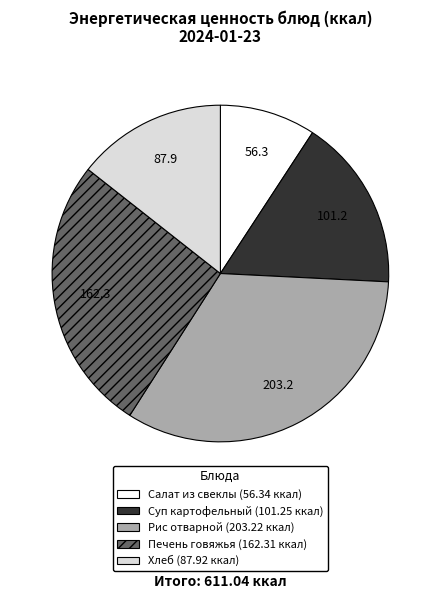

Rank the categories by value from highest to lowest.

Рис отварной, Печень говяжья, Суп картофельный, Хлеб, Салат из свеклы